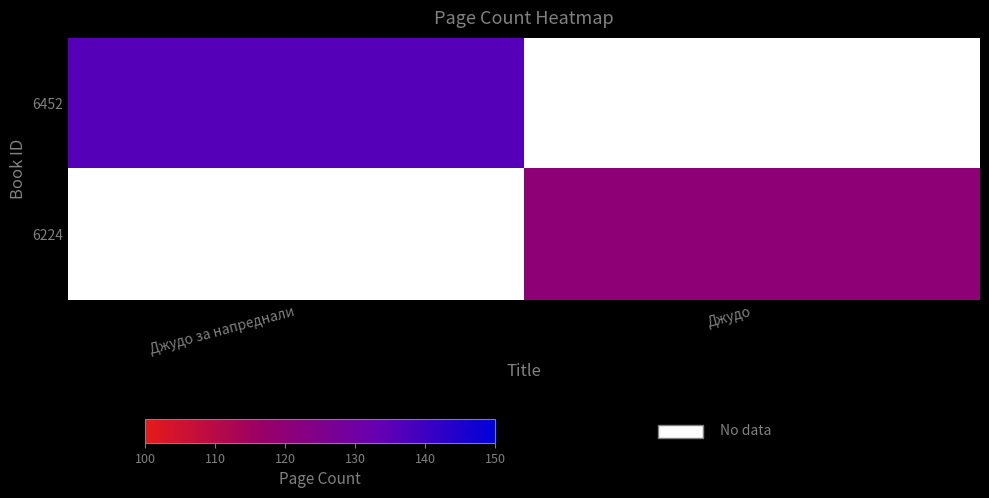

List the series in order of their overall mean, highest first.

6452, 6224